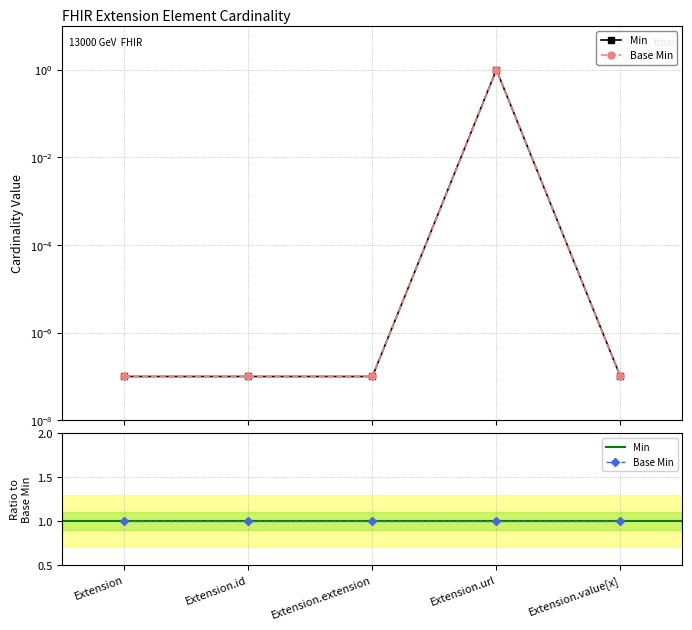

The Base Min series shows 0.0 at Extension.value[x]. True or false?

True